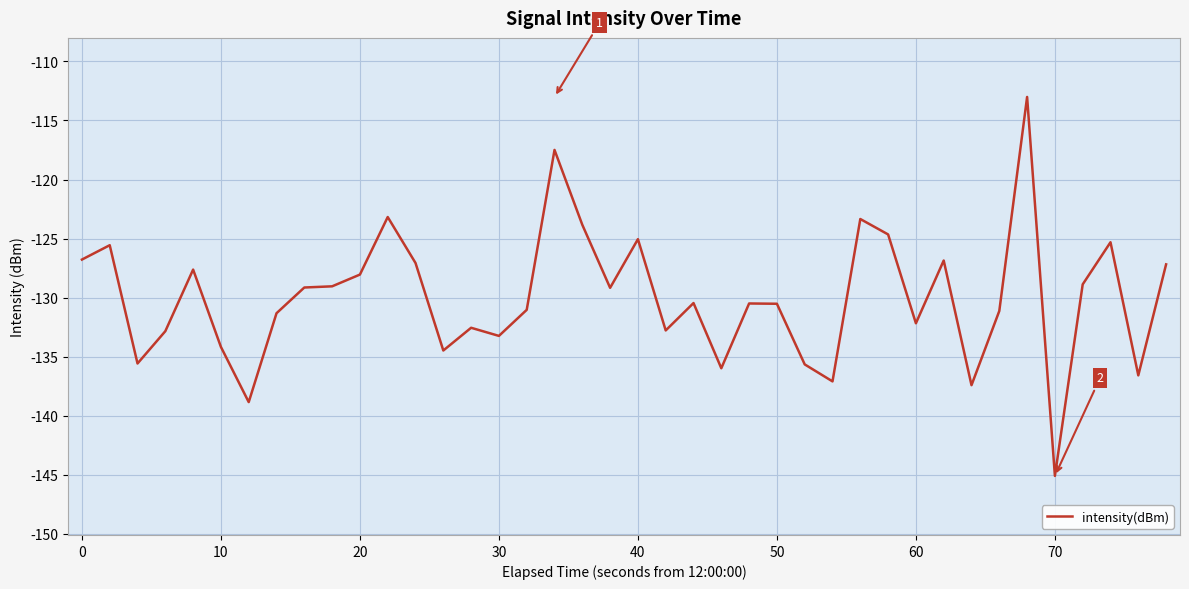

What is the smallest value displayed?

-145.1